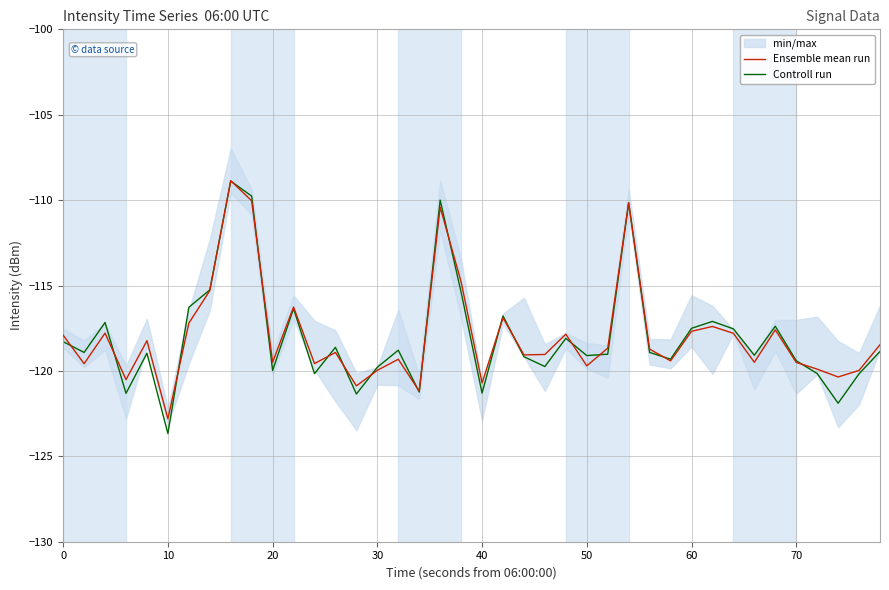

What is the maximum value for Controll run?

-108.9